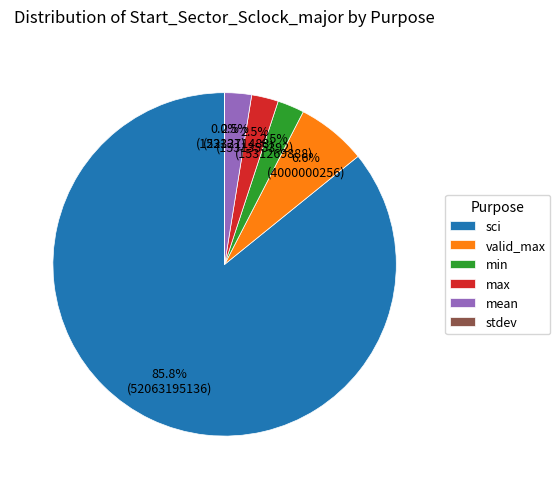

Do mean and valid_max together represent more than half of the pie?

No